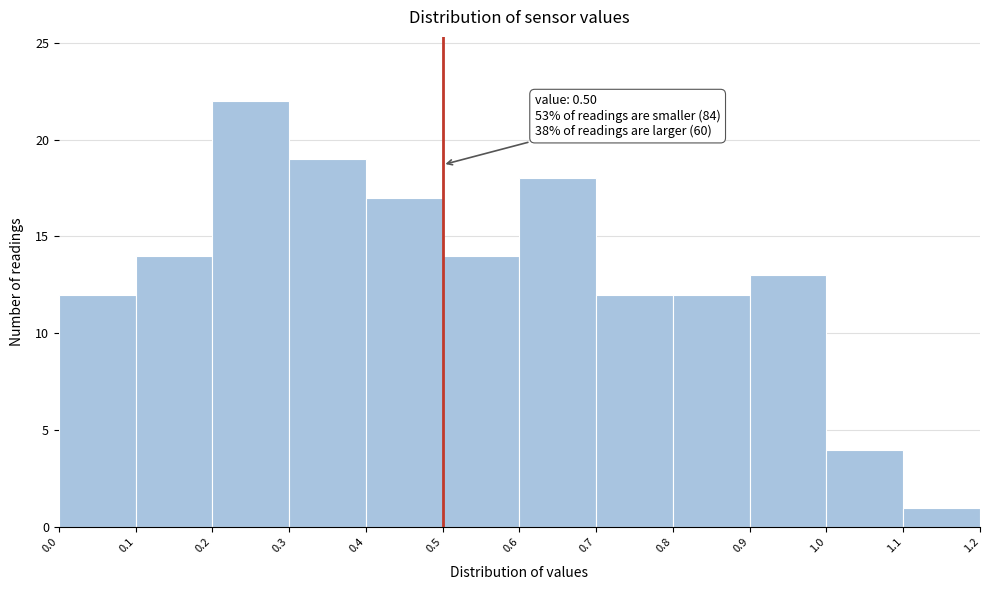

Which range on the x-axis has the tallest bar?

0.2 to 0.3